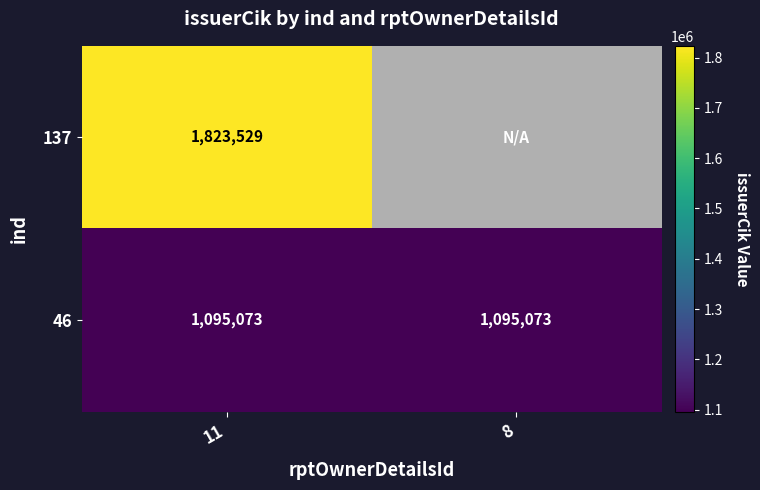

What is the sum of all 46 values?

2190146